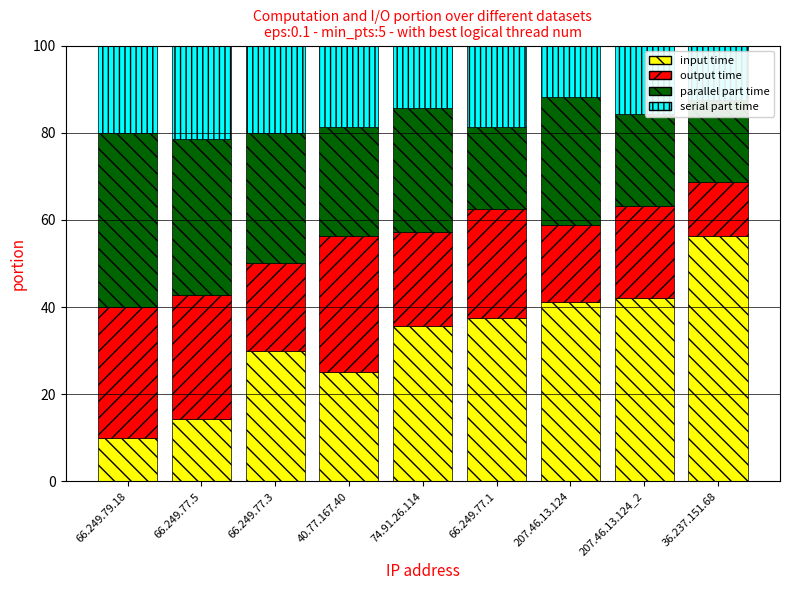

How many values in the parallel part time series are below 28?

4